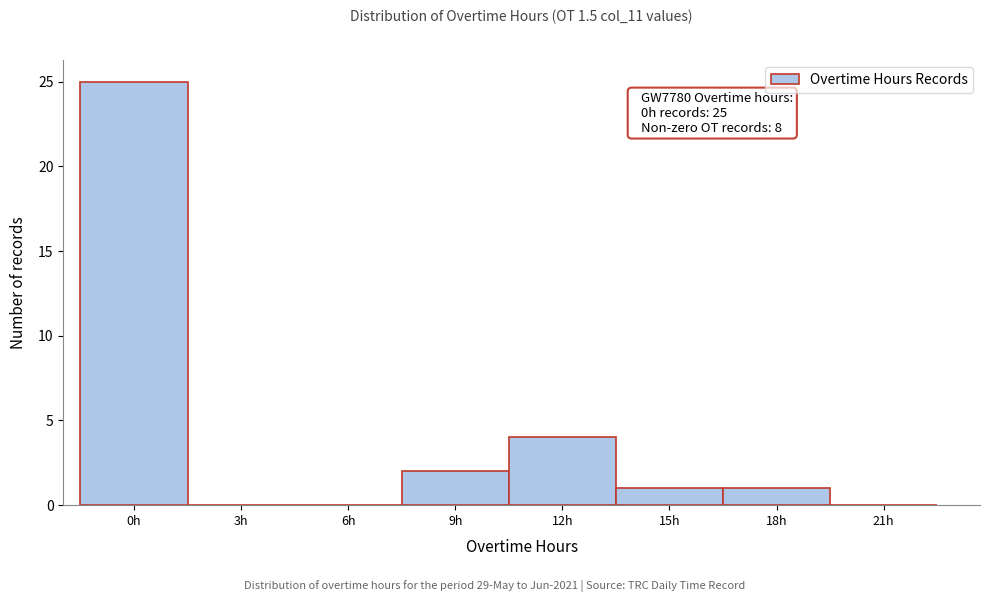

Reading left to right, list all the values displayed in this chart.

0h=25	3h=0	6h=0	9h=2	12h=4	15h=1	18h=1	21h=0